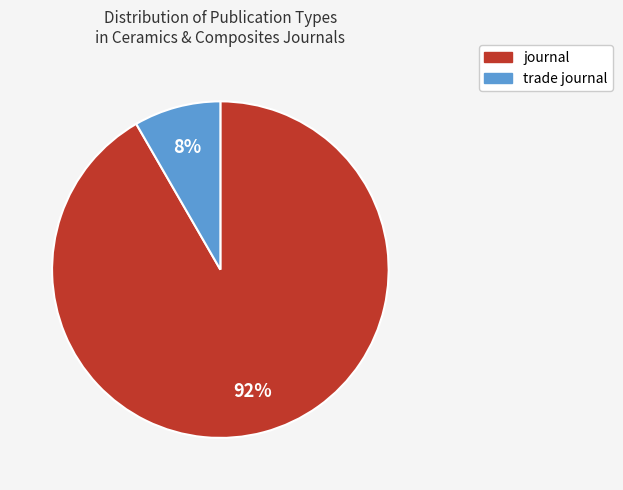

Is it true that journal is 83% of the pie?

False